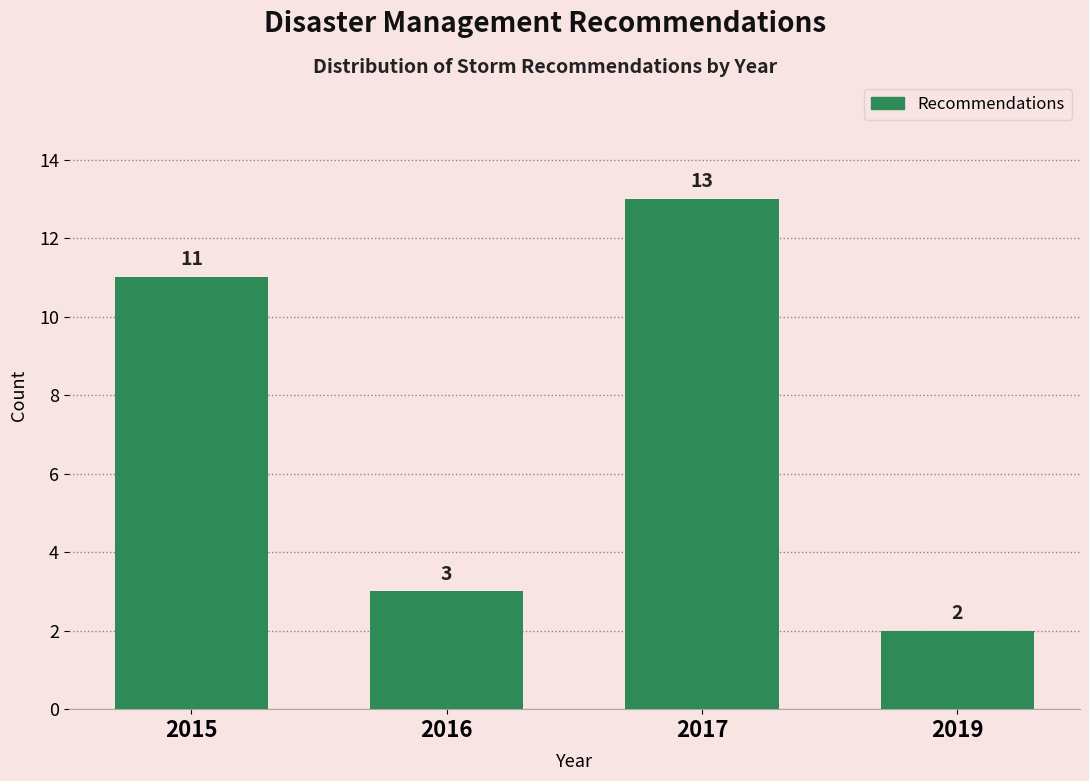

Reading left to right, extract all data points from this chart.

2015=11	2016=3	2017=13	2019=2